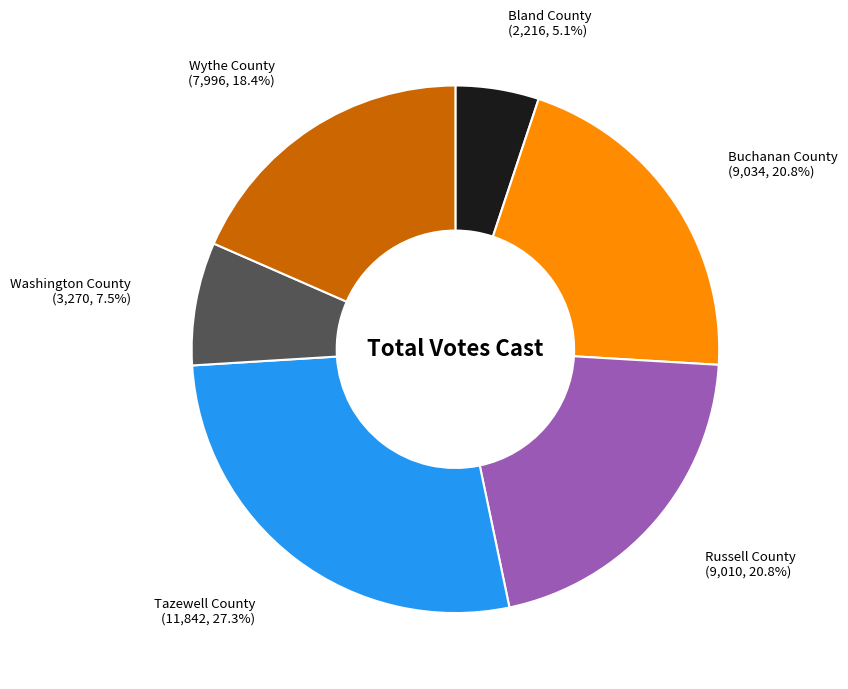

To the nearest percent, what is the difference between the Washington County and Russell County slice percentages?

13%